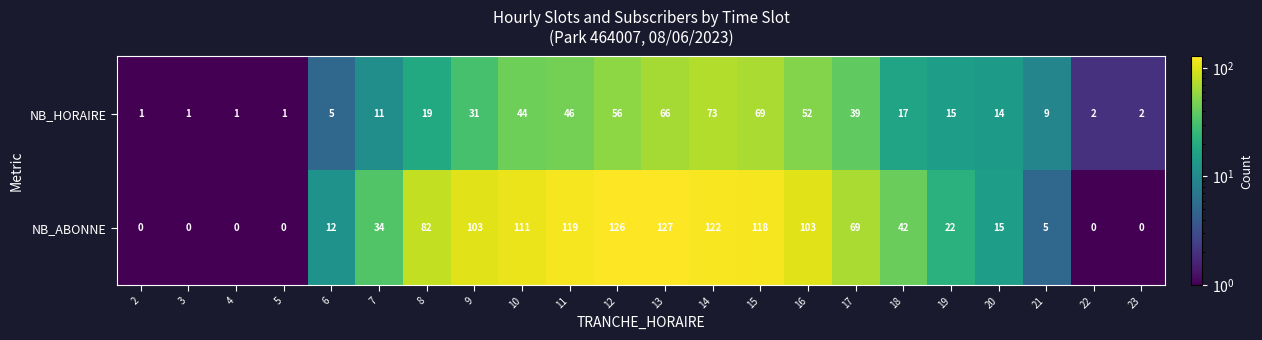

Which category has the highest value across all series?

13